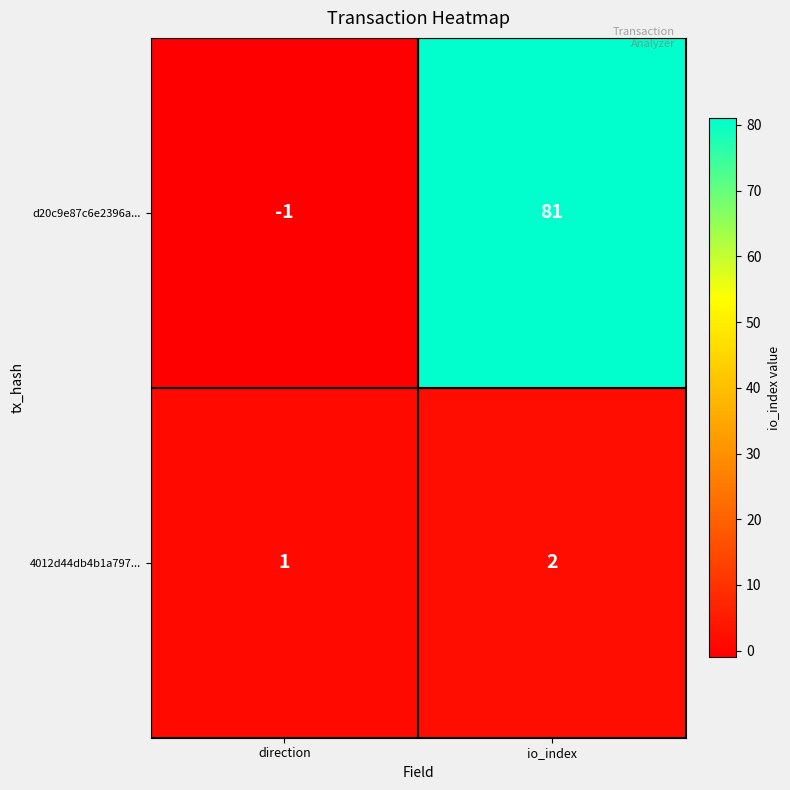

List the series in order of their peak value, lowest first.

4012d44db4b1a797..., d20c9e87c6e2396a...